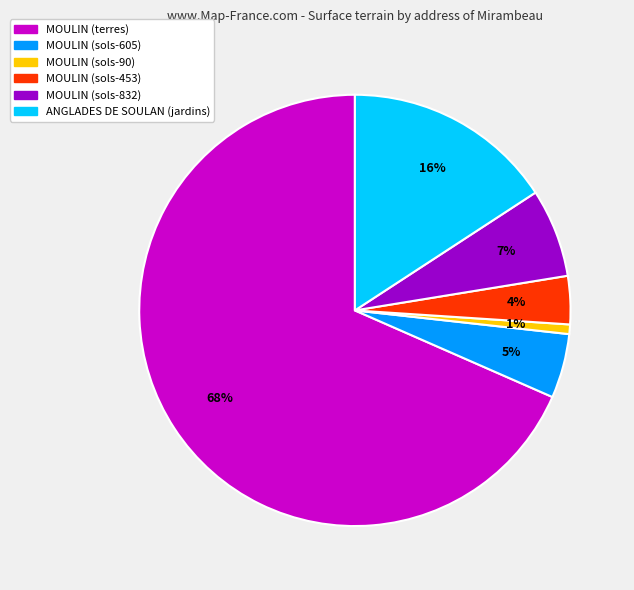

How many slices are in this pie chart?

6